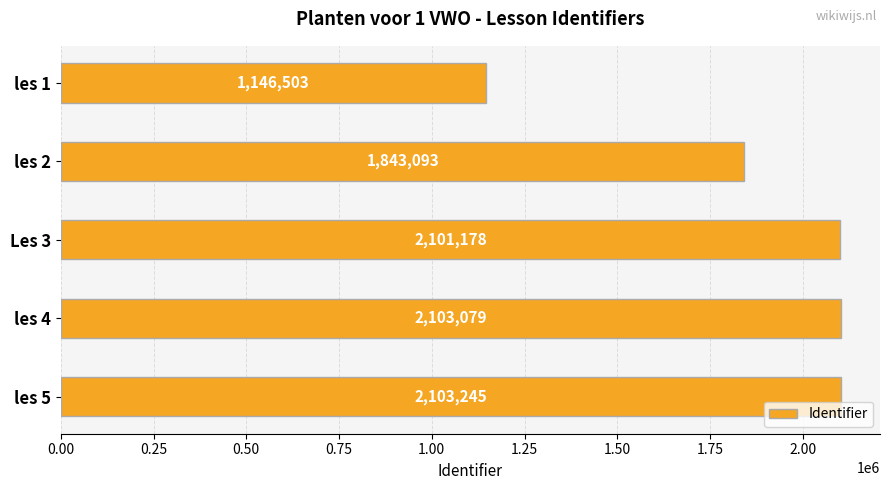

Rank the categories by value from highest to lowest.

les 5, les 4, Les 3, les 2, les 1